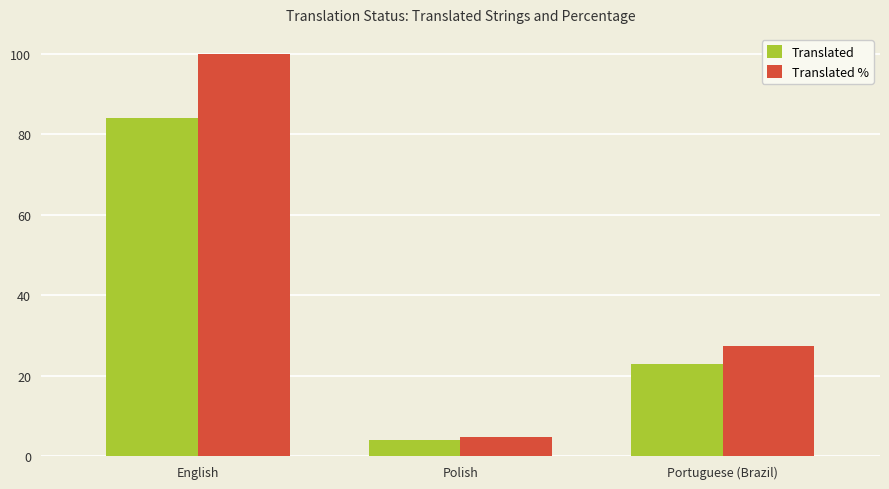

What is the difference between the maximum and minimum values in the Translated % series?

95.3